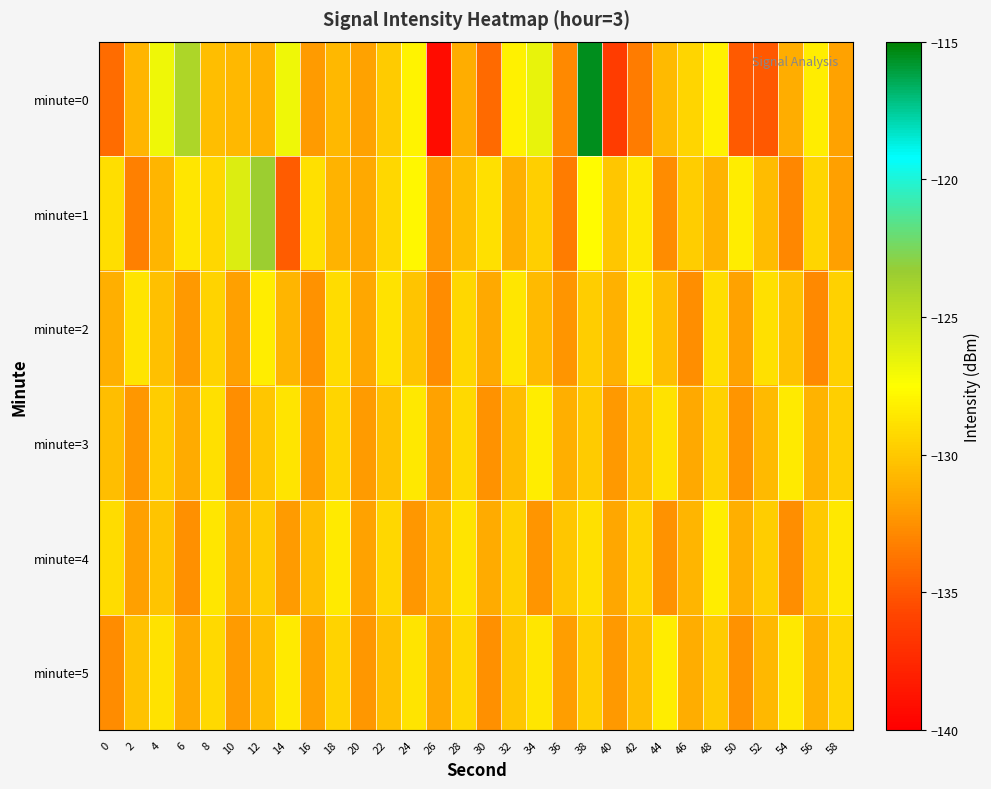

What is the smallest value displayed?

-139.2